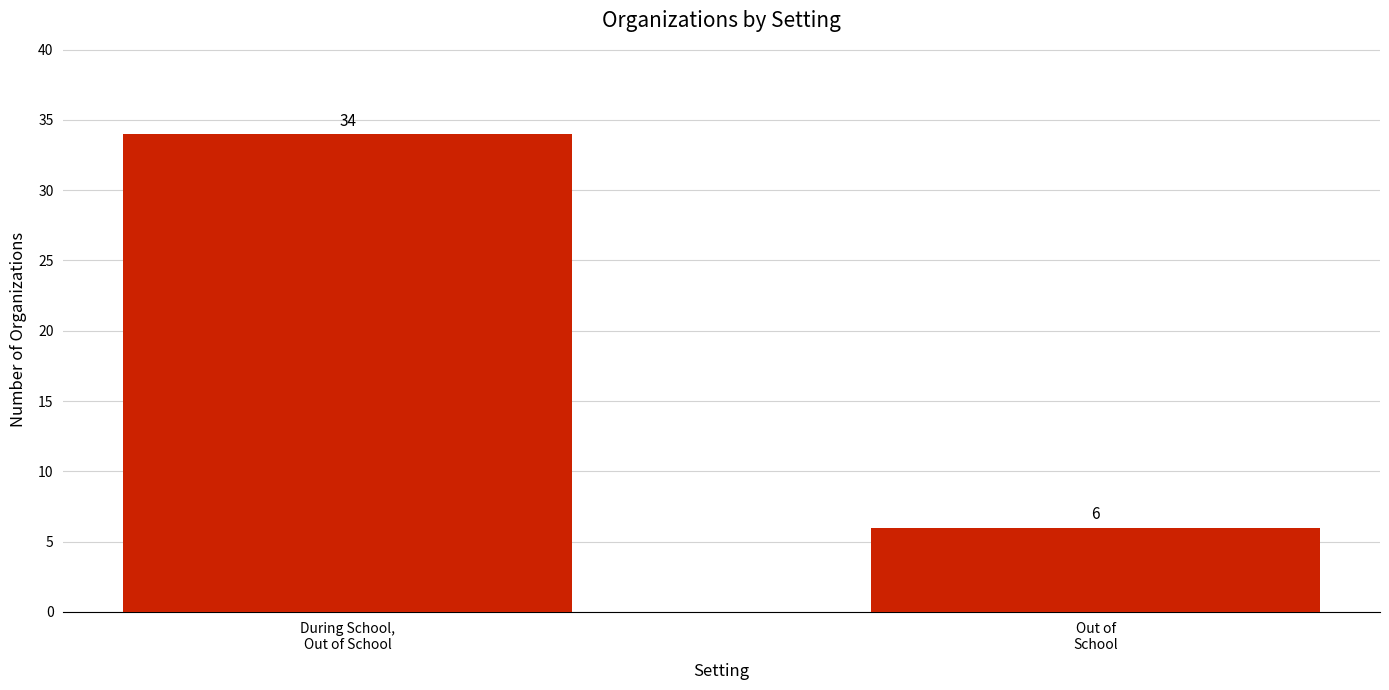

What is the label of the 1st bar from the left?

During School,
Out of School